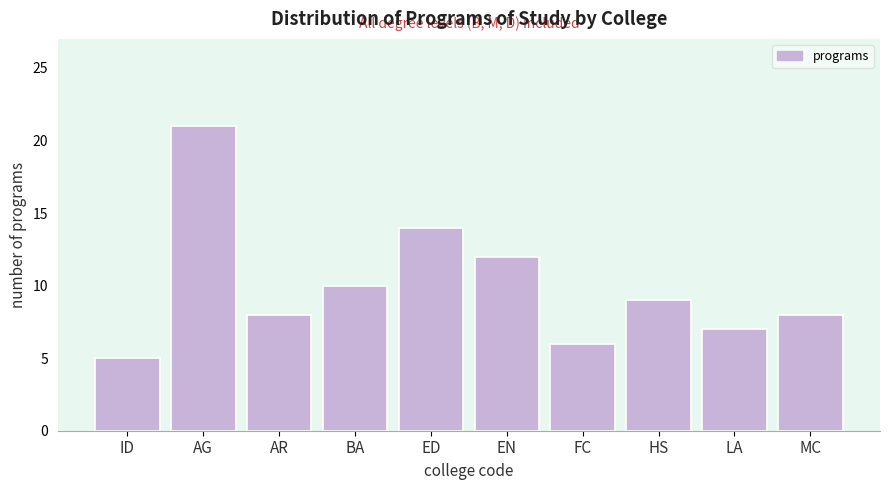

Reading left to right, extract all data points from this chart.

ID=5	AG=21	AR=8	BA=10	ED=14	EN=12	FC=6	HS=9	LA=7	MC=8